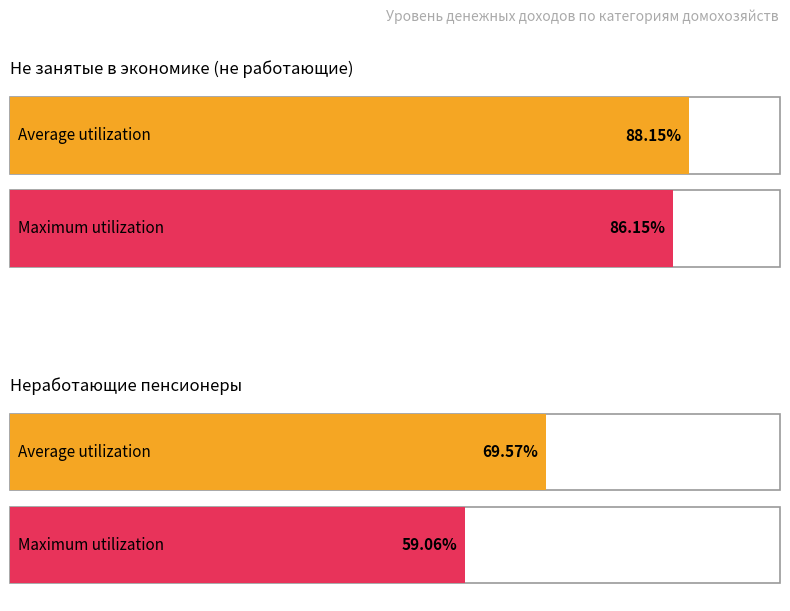

Which series has the largest total across all categories?

Average utilization